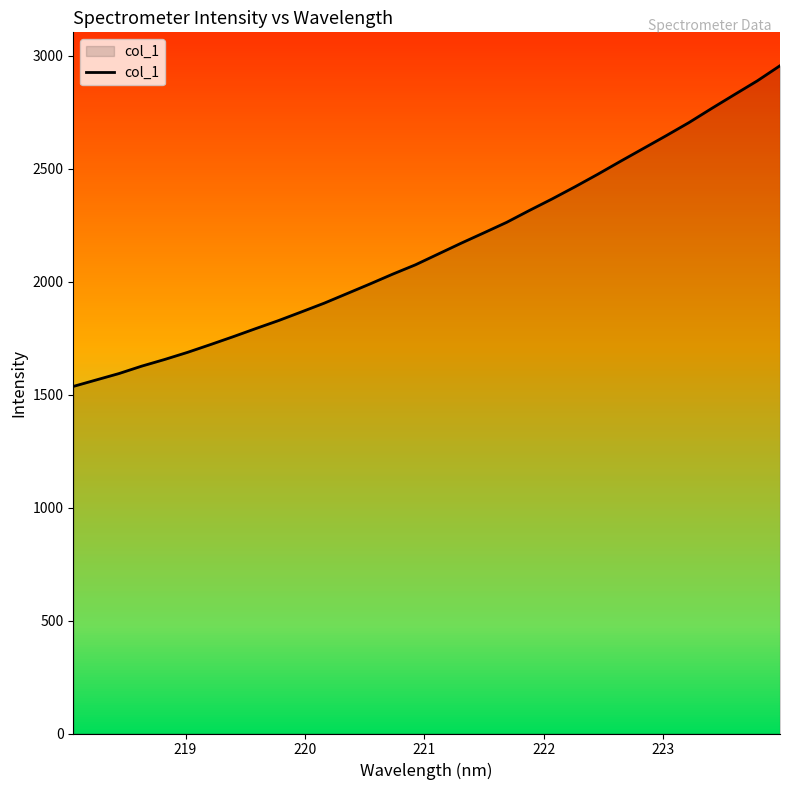

How many series are shown in this chart?

1